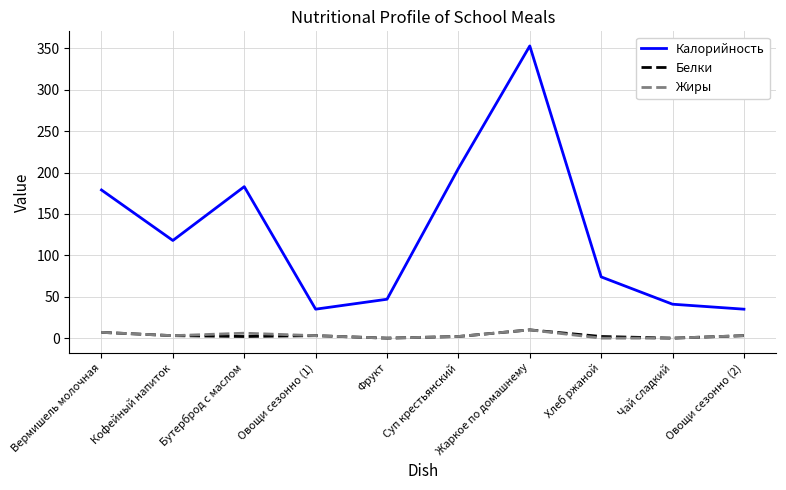

Does the chart have visible grid lines?

Yes